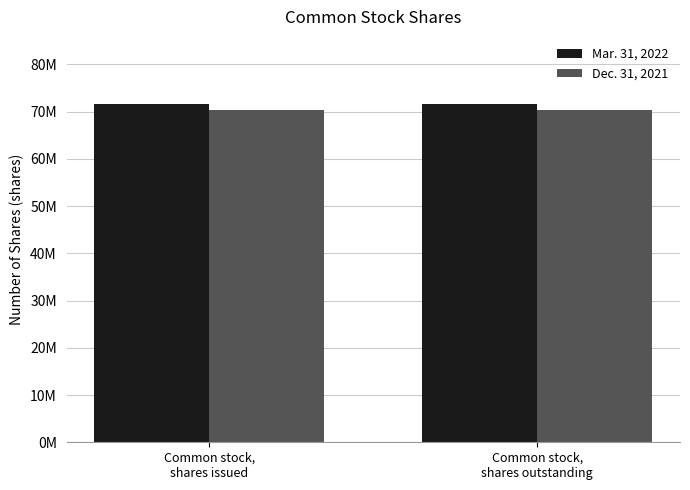

What is the sum of the Dec. 31, 2021 values at Common stock,
shares outstanding and Common stock,
shares issued?

140808172